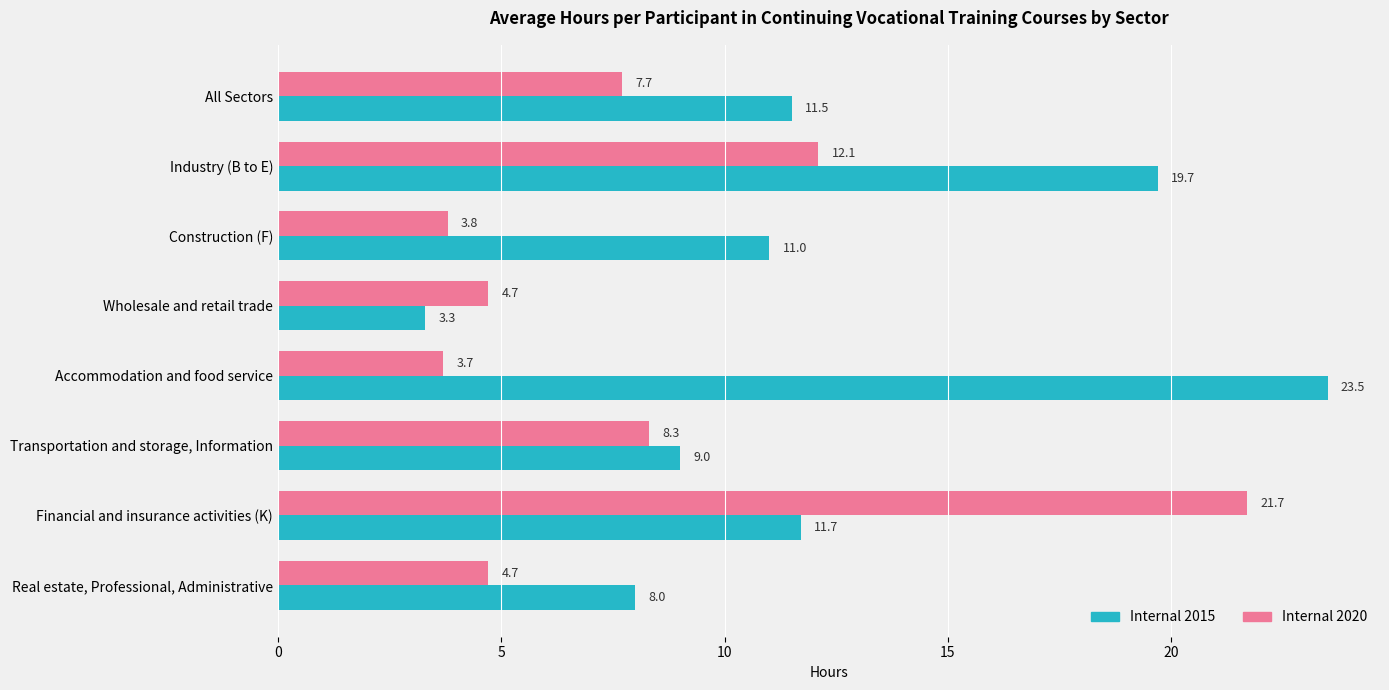

Is it true that Internal 2020 equals 4.7 at Wholesale and retail trade?

True